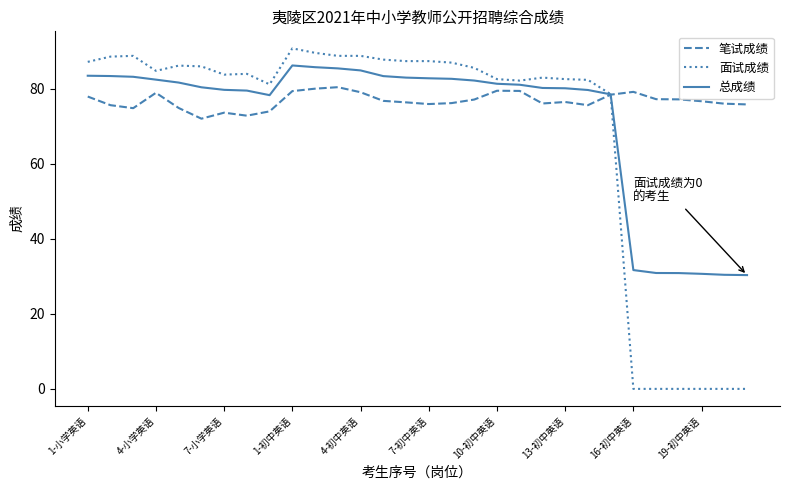

True or false: 面试成绩 and 总成绩 intersect in this chart.

True